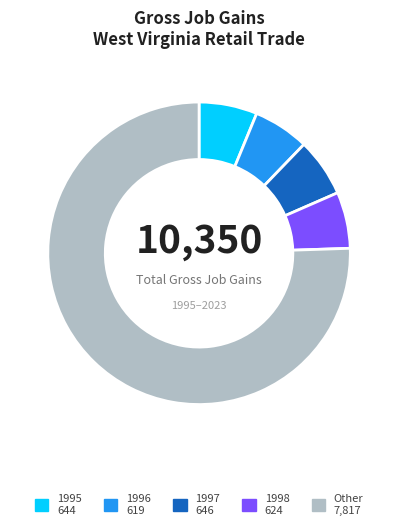

Is there a majority slice in this chart?

Yes